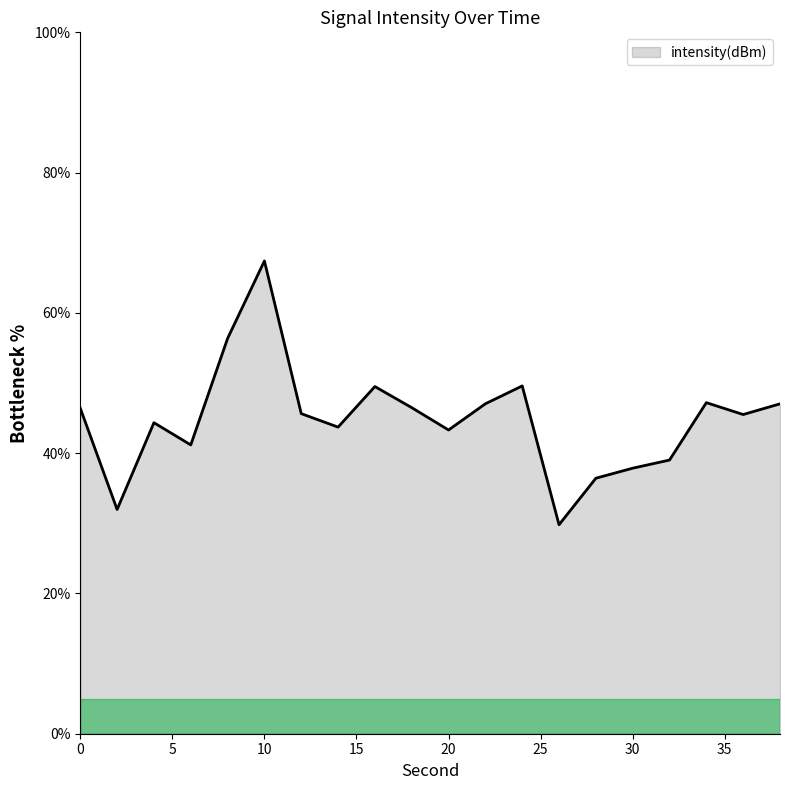

What is the difference between the maximum and minimum values?

37.6